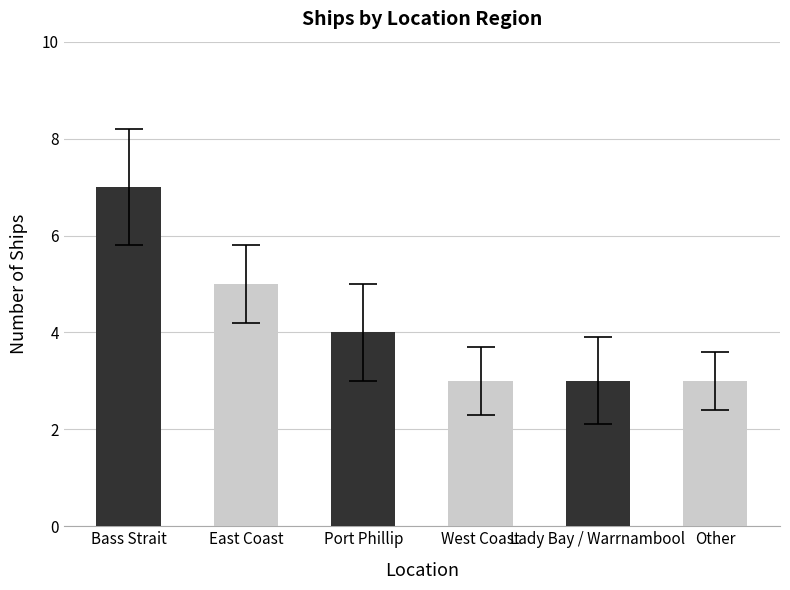

What is the value of the 6th bar from the left?

3